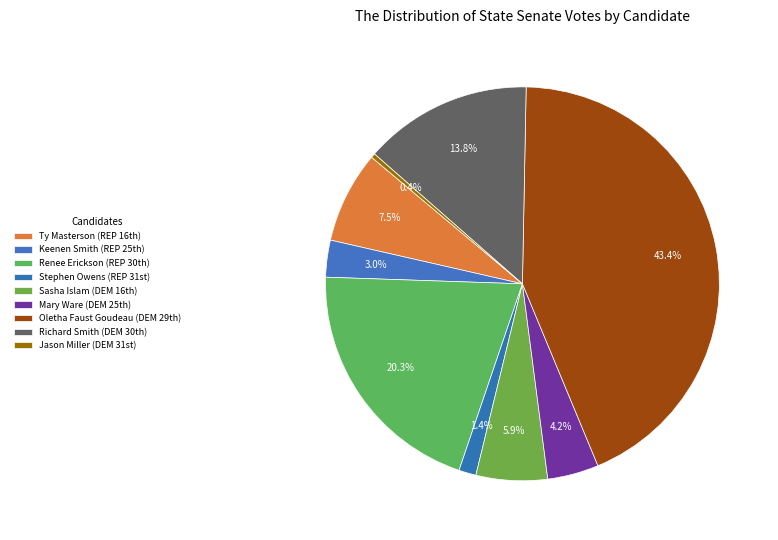

Count the number of slices in the pie.

9